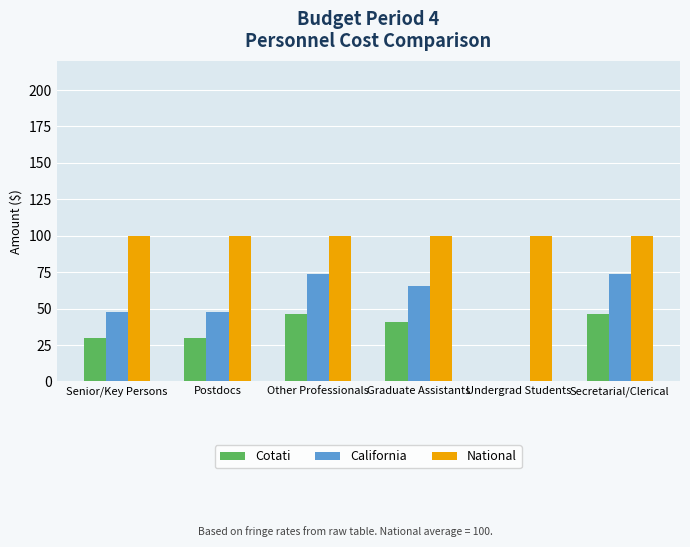

Reading left to right, list all the values displayed in this chart.

Cotati: Senior/Key Persons=30.0	Postdocs=30.0	Other Professionals=46.0	Graduate Assistants=41.0	Undergrad Students=0.0	Secretarial/Clerical=46.0
California: Senior/Key Persons=48.0	Postdocs=48.0	Other Professionals=73.6	Graduate Assistants=65.6	Undergrad Students=0.0	Secretarial/Clerical=73.6
National: Senior/Key Persons=100.0	Postdocs=100.0	Other Professionals=100.0	Graduate Assistants=100.0	Undergrad Students=100.0	Secretarial/Clerical=100.0